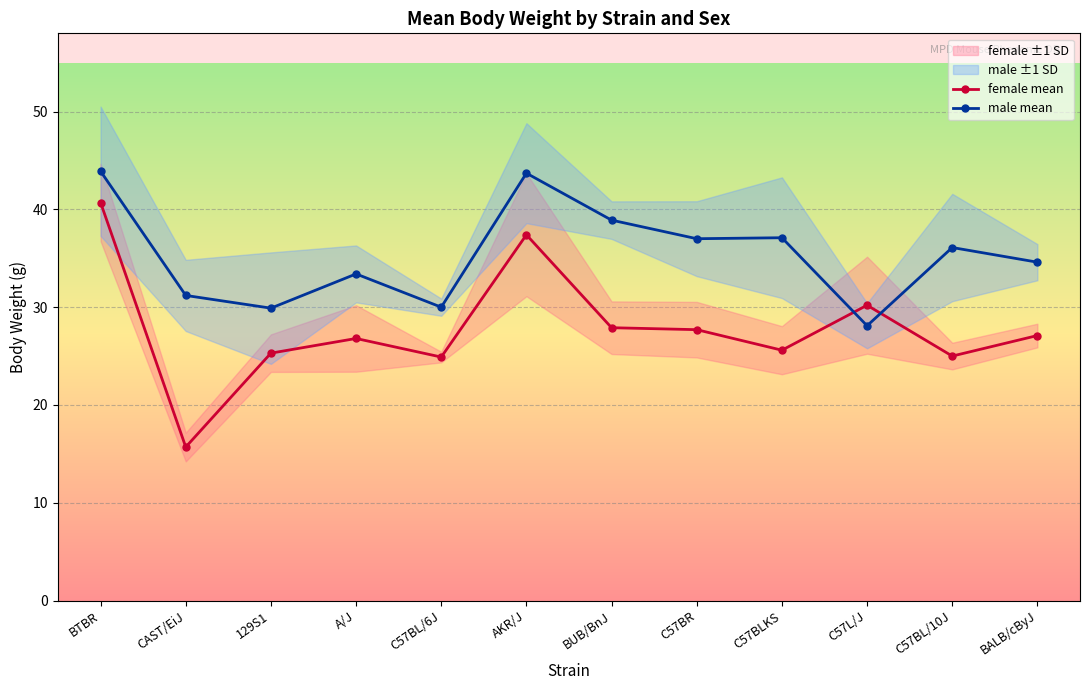

At which label is female mean closest to 28?

BUB/BnJ